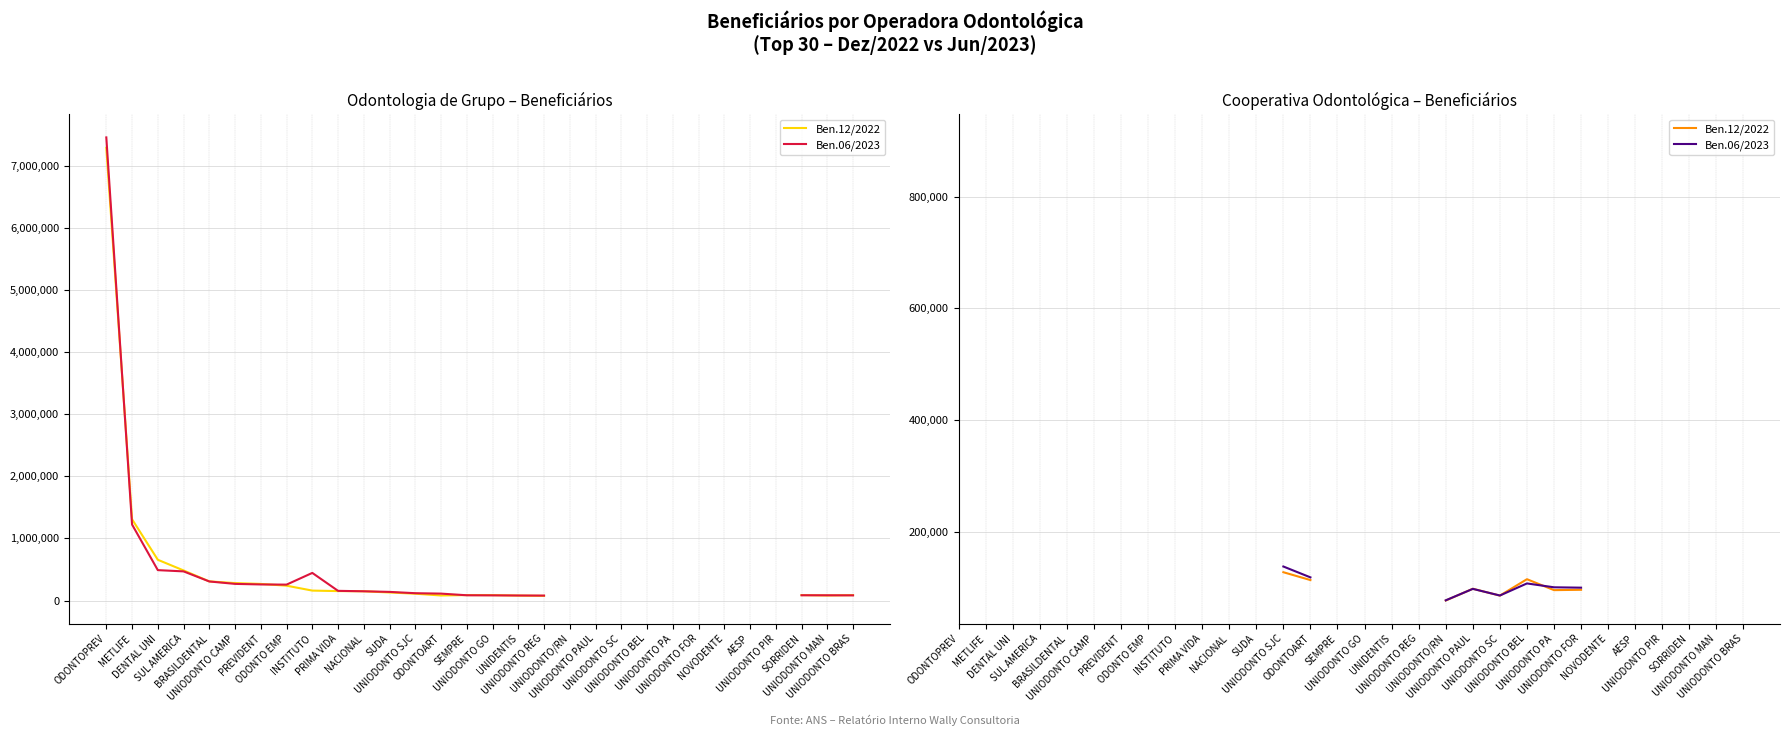

At which category does Ben.12/2022 reach its first local peak?

UNIODONTO PAUL